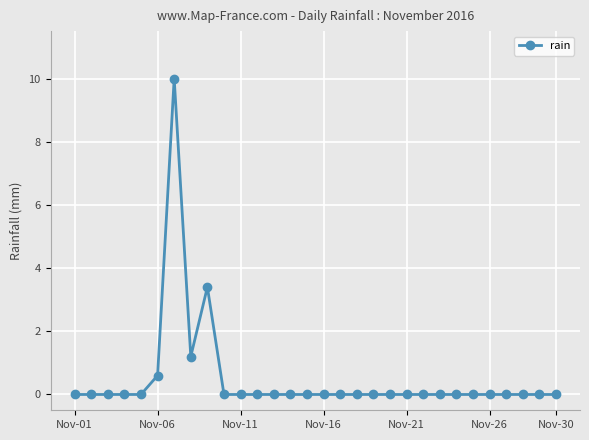

What is the maximum value shown in the chart?

10.0